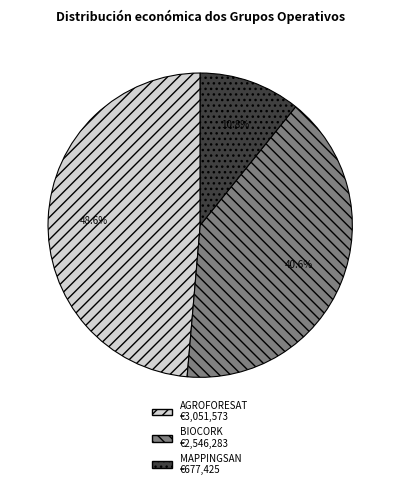

Which category has the biggest portion of the pie?

AGROFORESAT